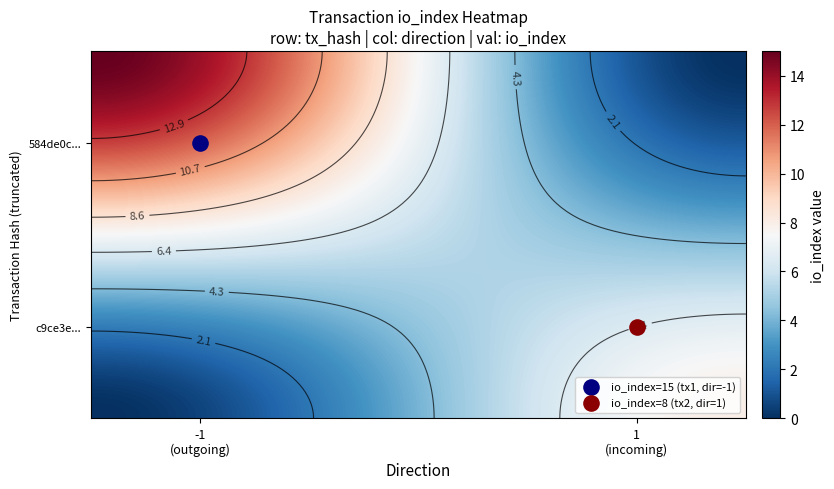

How many data points in 584de0c44204acba9103b27624d5d0376620809 are less than 10?

2